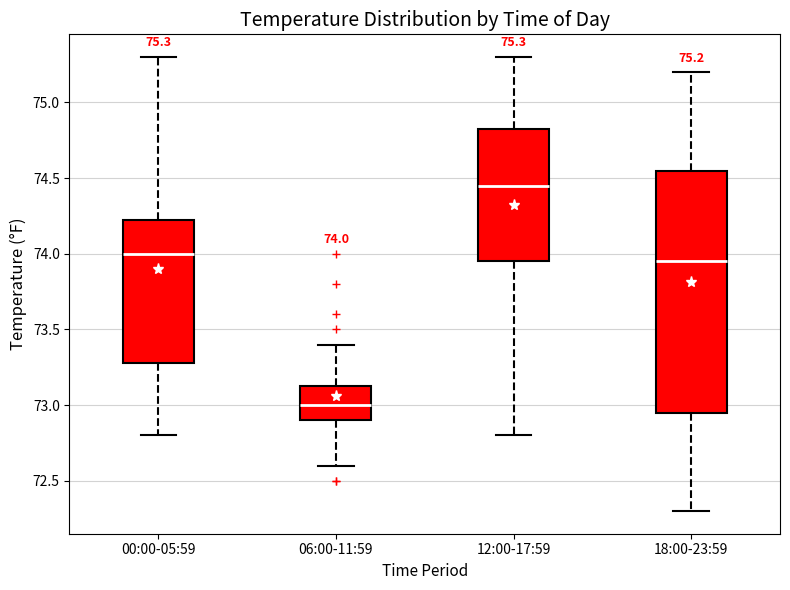

Which box is the tallest, from its lower edge to its upper edge?

18:00-23:59